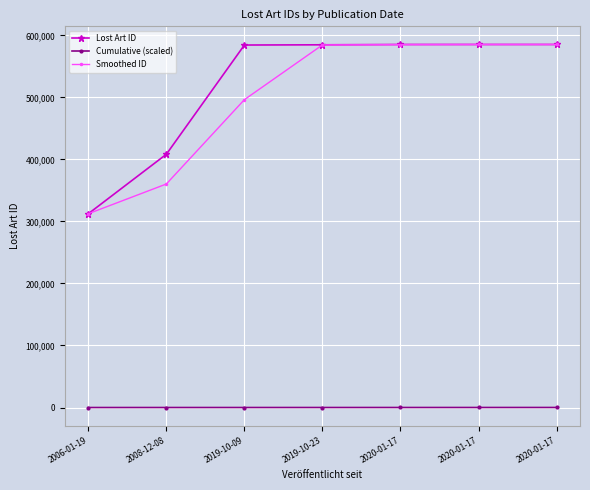

Is this an area chart (filled region under the line)?

No